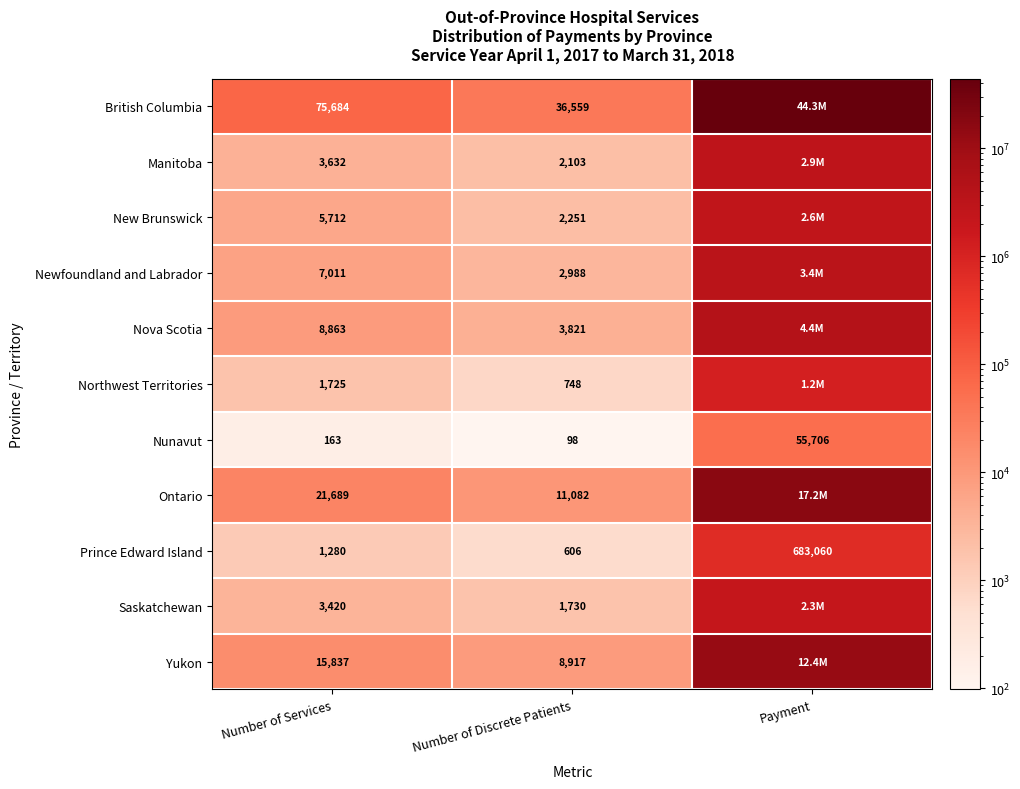

True or false: Nunavut has a value of 163 at Number of Services.

True